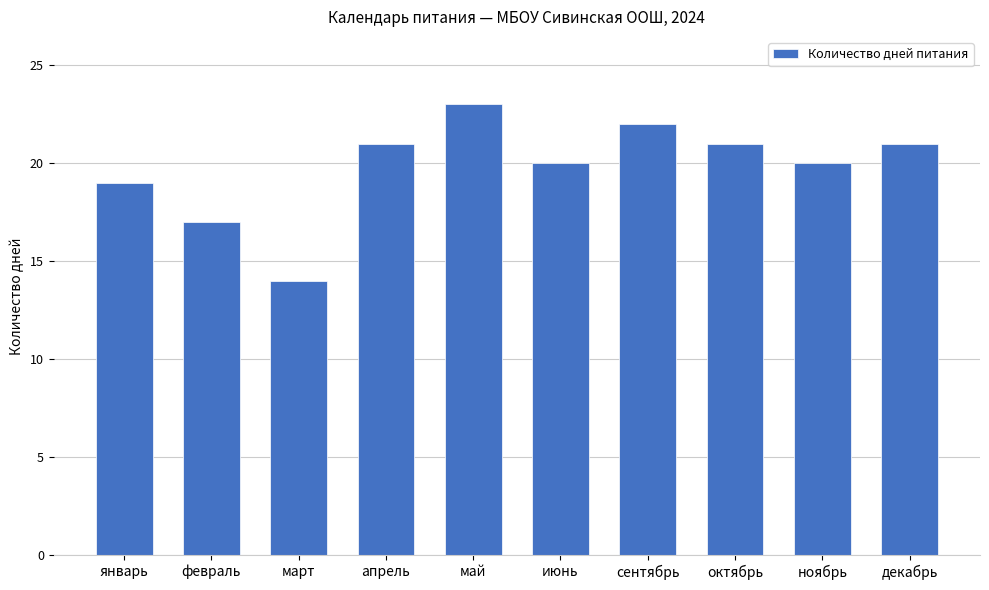

What is the average value?

20